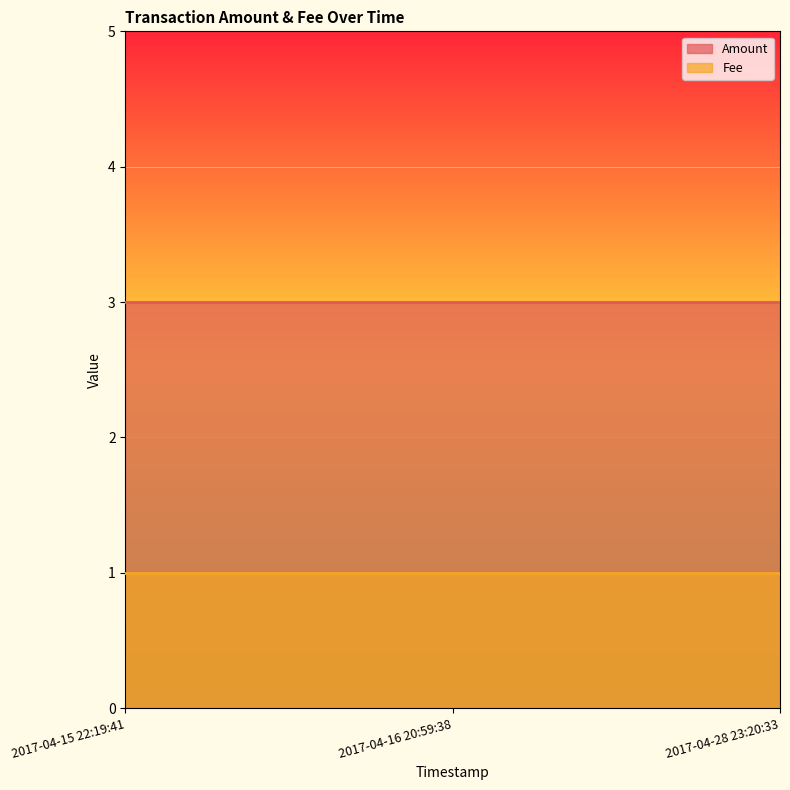

Is it true that Fee equals 1 at 2017-04-28 23:20:33?

True